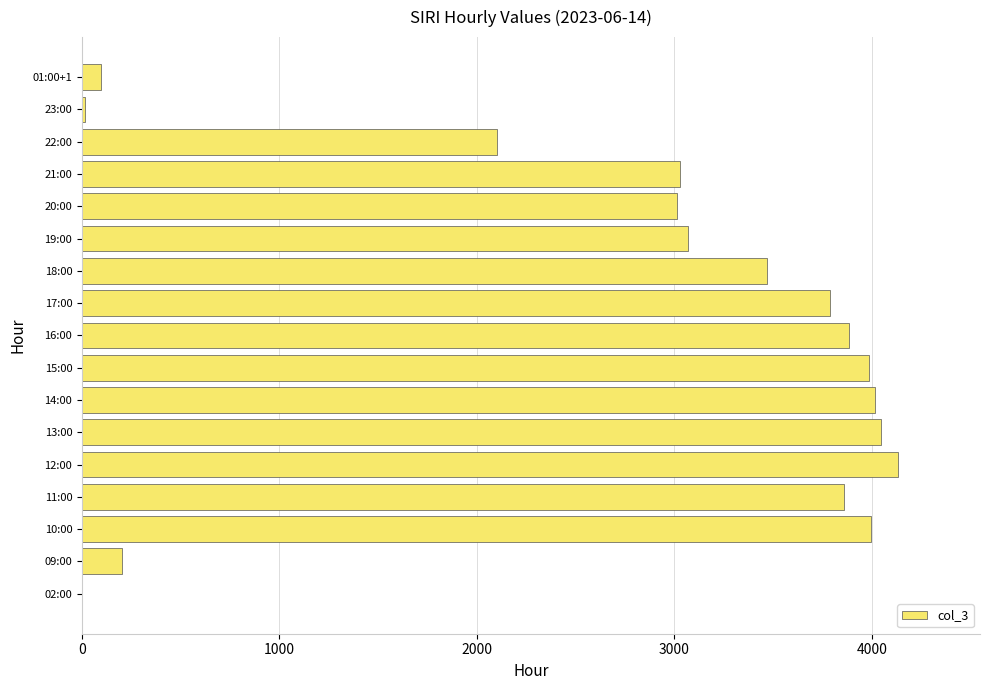

The value at 22:00 is 2102. True or false?

True